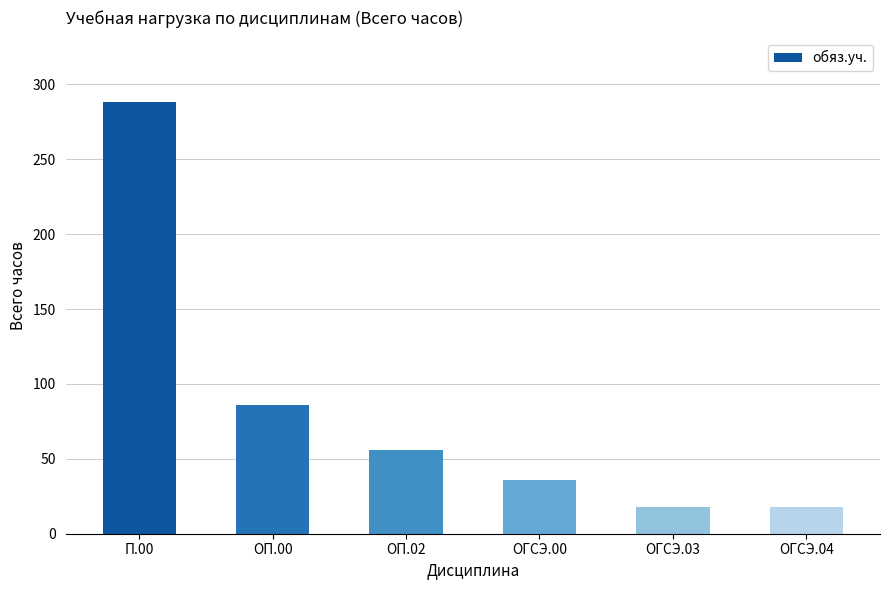

Reading left to right, transcribe all the data shown in this chart.

288	86	56	36	18	18